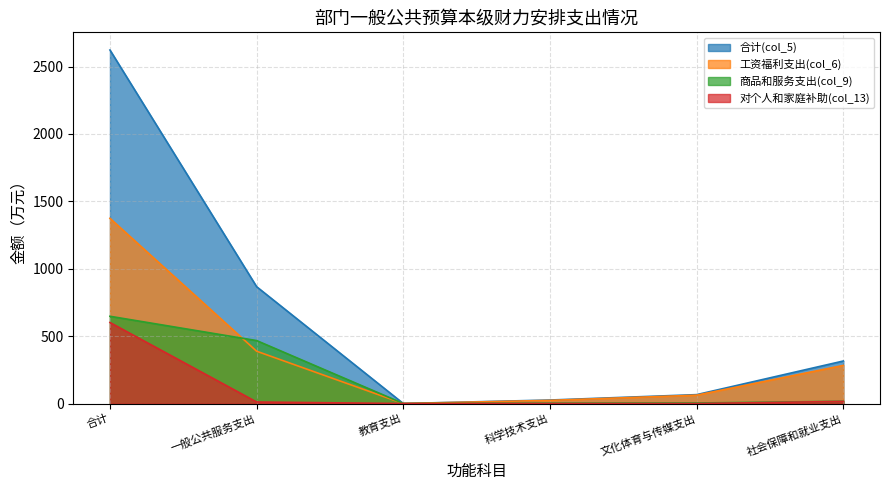

True or false: 对个人和家庭补助(col_13) has a value of 345.8 at 合计.

False